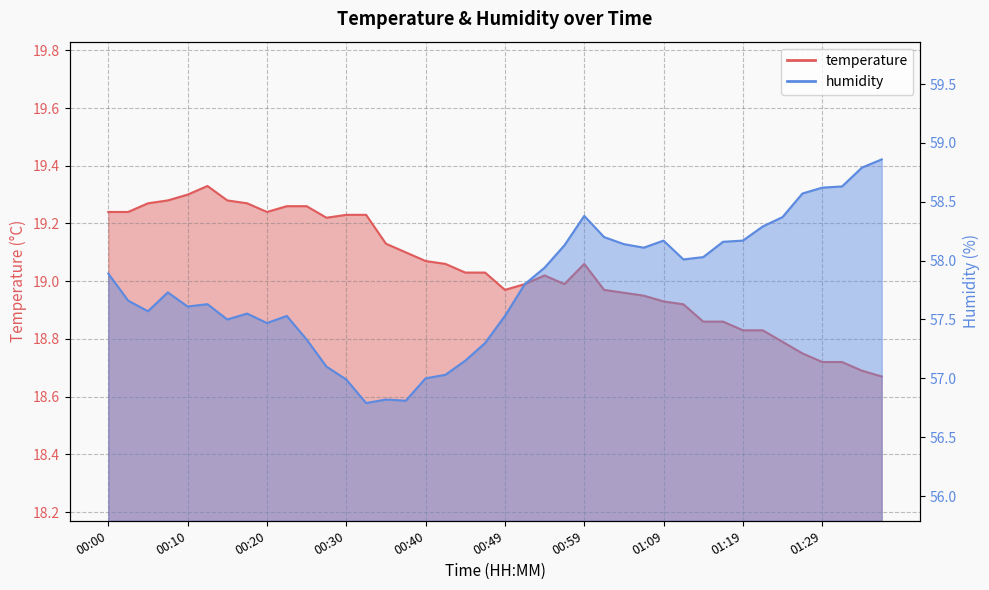

Reading left to right, transcribe all the data shown in this chart.

temperature: 19.2	19.2	19.3	19.3	19.3	19.3	19.3	19.3	19.2	19.3	19.3	19.2	19.2	19.2	19.1	19.1	19.1	19.1	19.0	19.0	19.0	19.0	19.0	19.0	19.1	19.0	19.0	18.9	18.9	18.9	18.9	18.9	18.8	18.8	18.8	18.8	18.7	18.7	18.7	18.7
humidity: 57.9	57.7	57.6	57.7	57.6	57.6	57.5	57.5	57.5	57.5	57.3	57.1	57.0	56.8	56.8	56.8	57.0	57.0	57.1	57.3	57.5	57.8	57.9	58.1	58.4	58.2	58.1	58.1	58.2	58.0	58.0	58.2	58.2	58.3	58.4	58.6	58.6	58.6	58.8	58.9